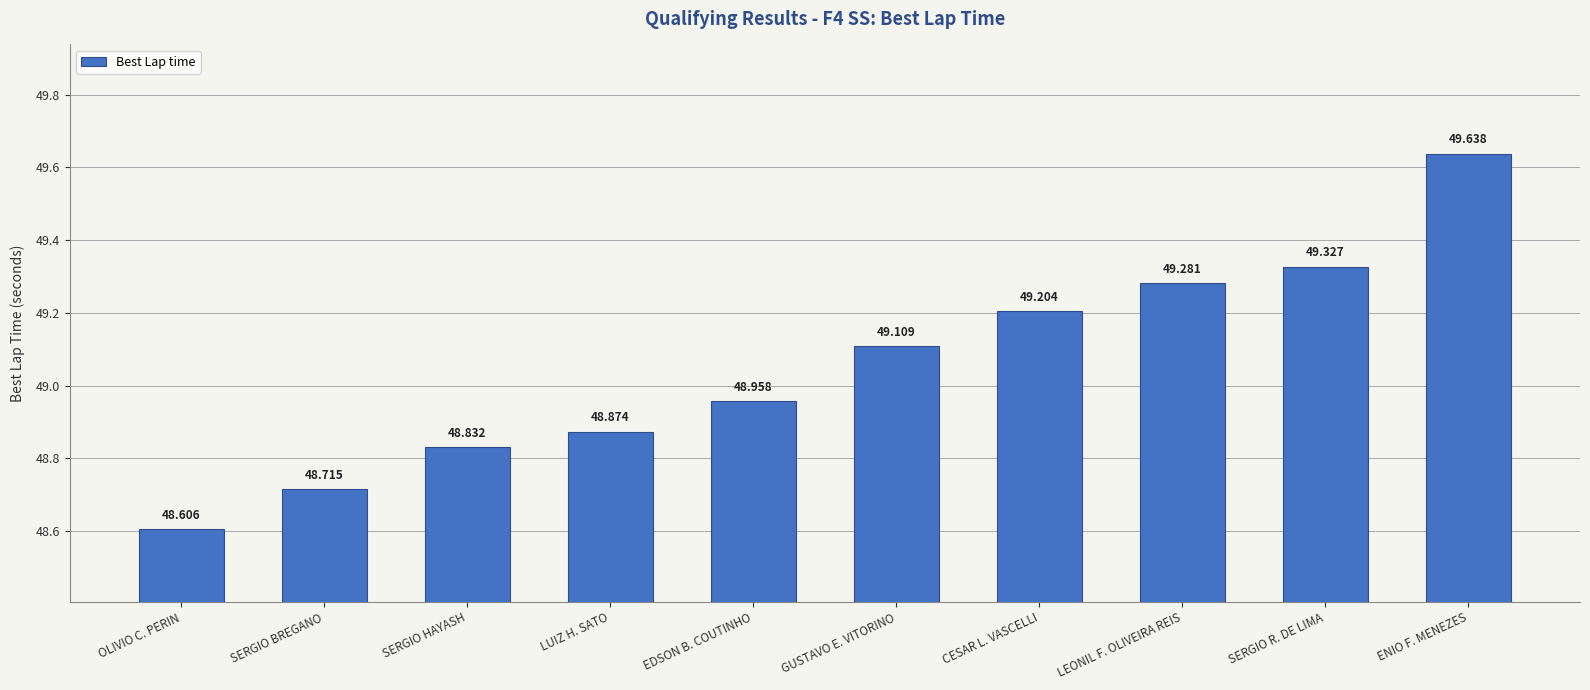

Which has a higher value, SERGIO R. DE LIMA or OLIVIO C. PERIN?

SERGIO R. DE LIMA